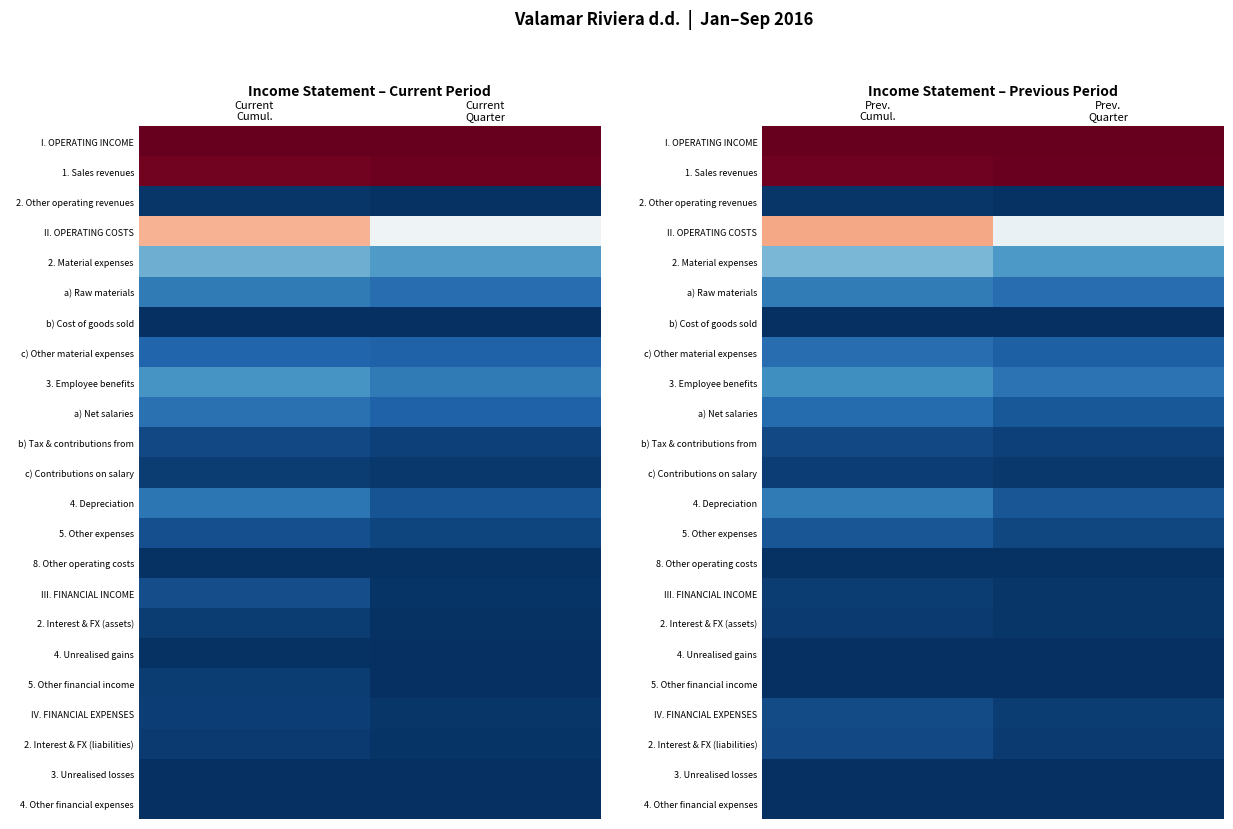

True or false: 2. Interest & FX (liabilities) has a value of 0.0 at Prev. Cumul..

False